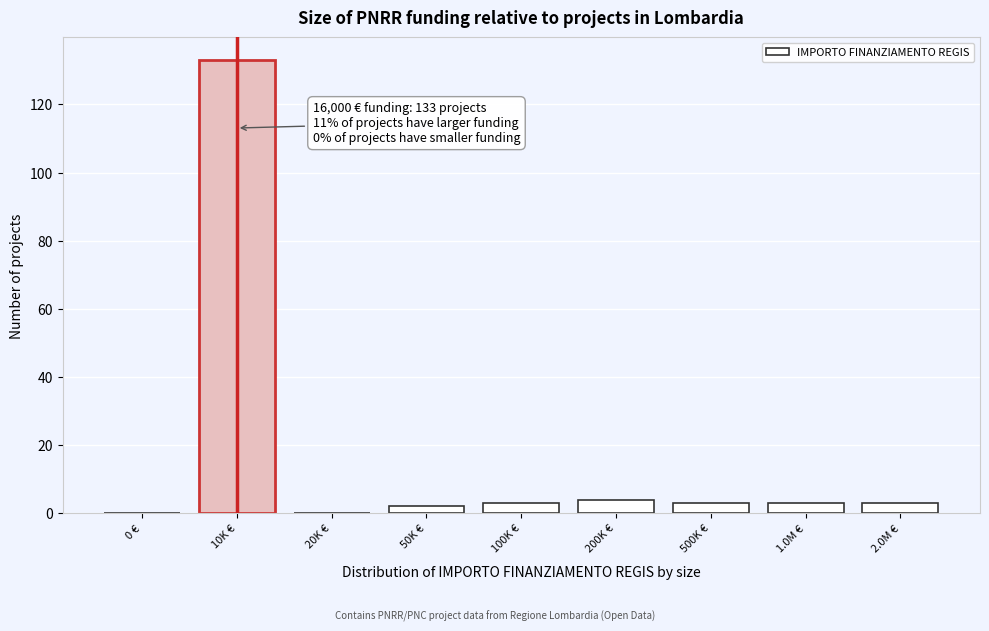

Reading left to right, extract all data points from this chart.

0 €=0	10K €=133	20K €=0	50K €=2	100K €=3	200K €=4	500K €=3	1.0M €=3	2.0M €=3